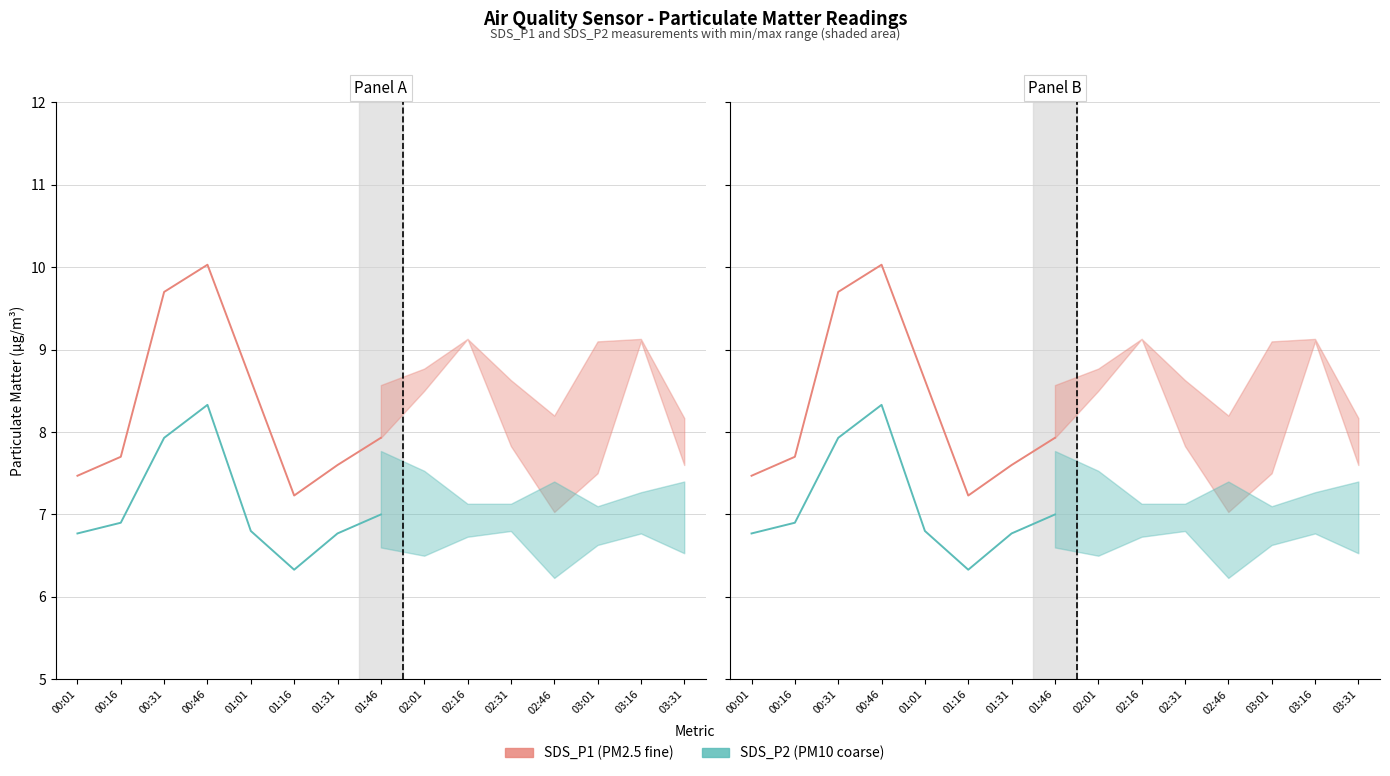

Rank the series at 00:01 from lowest to highest value.

SDS_P2 (per reading), SDS_P1 (per reading)